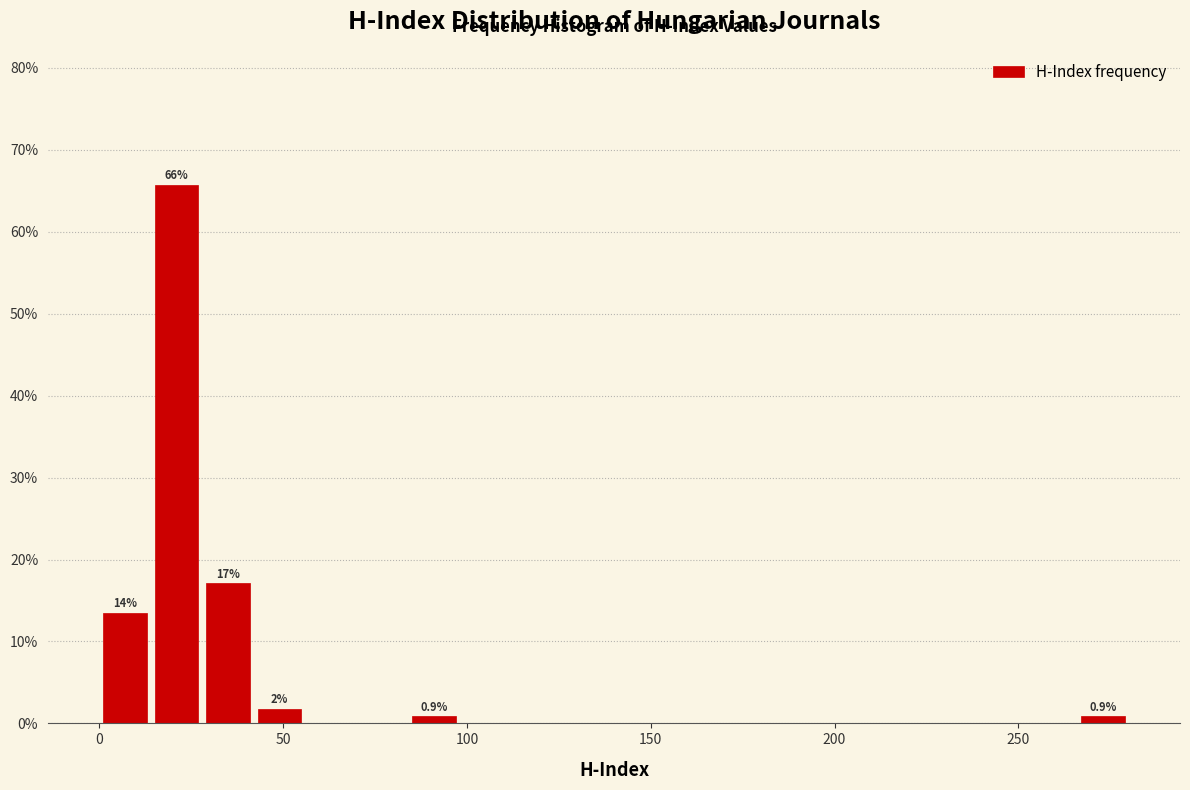

Read against the x-axis, roughly where is the centre of the tallest bar?

20